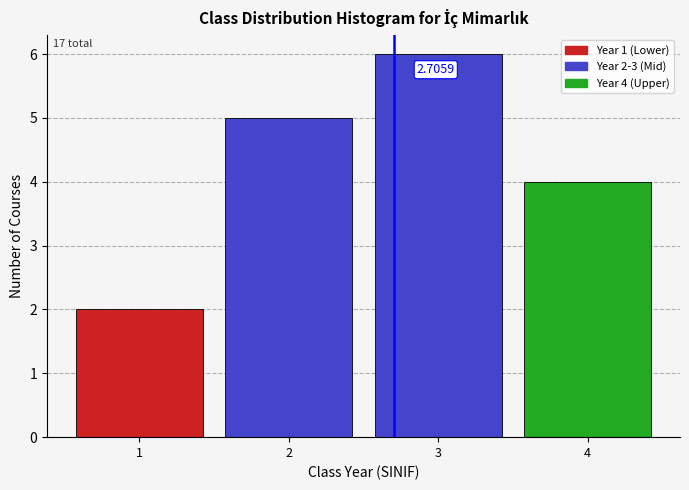

Which range on the x-axis has the tallest bar?

2.5 to 3.5